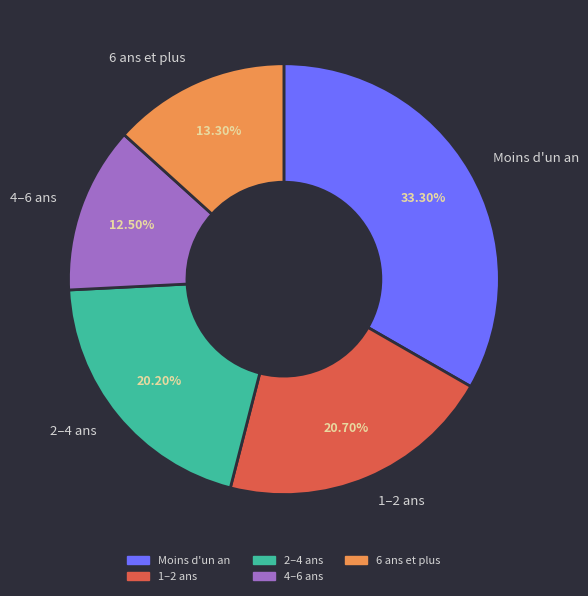

What percentage is NOT represented by 6 ans et plus?

86.7%